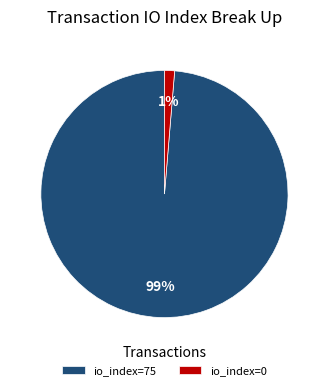

How many segments does this pie chart have?

2